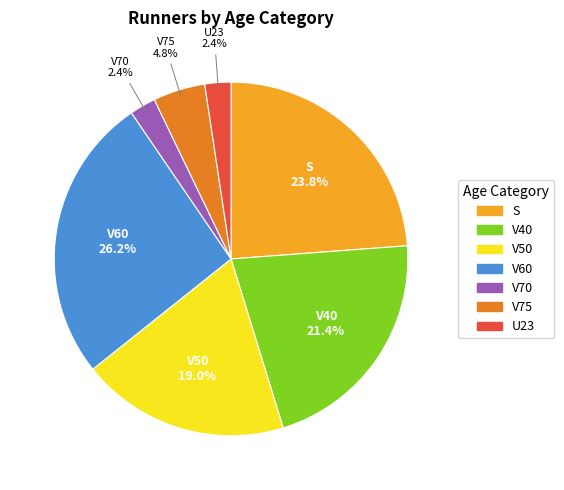

True or false: V40 accounts for 28% of the total.

False